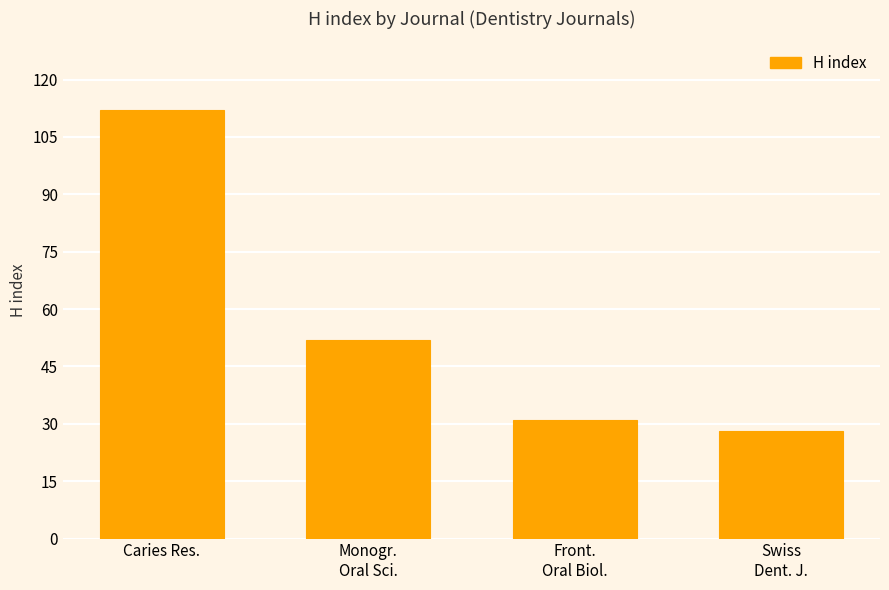

How many series are shown in this chart?

1